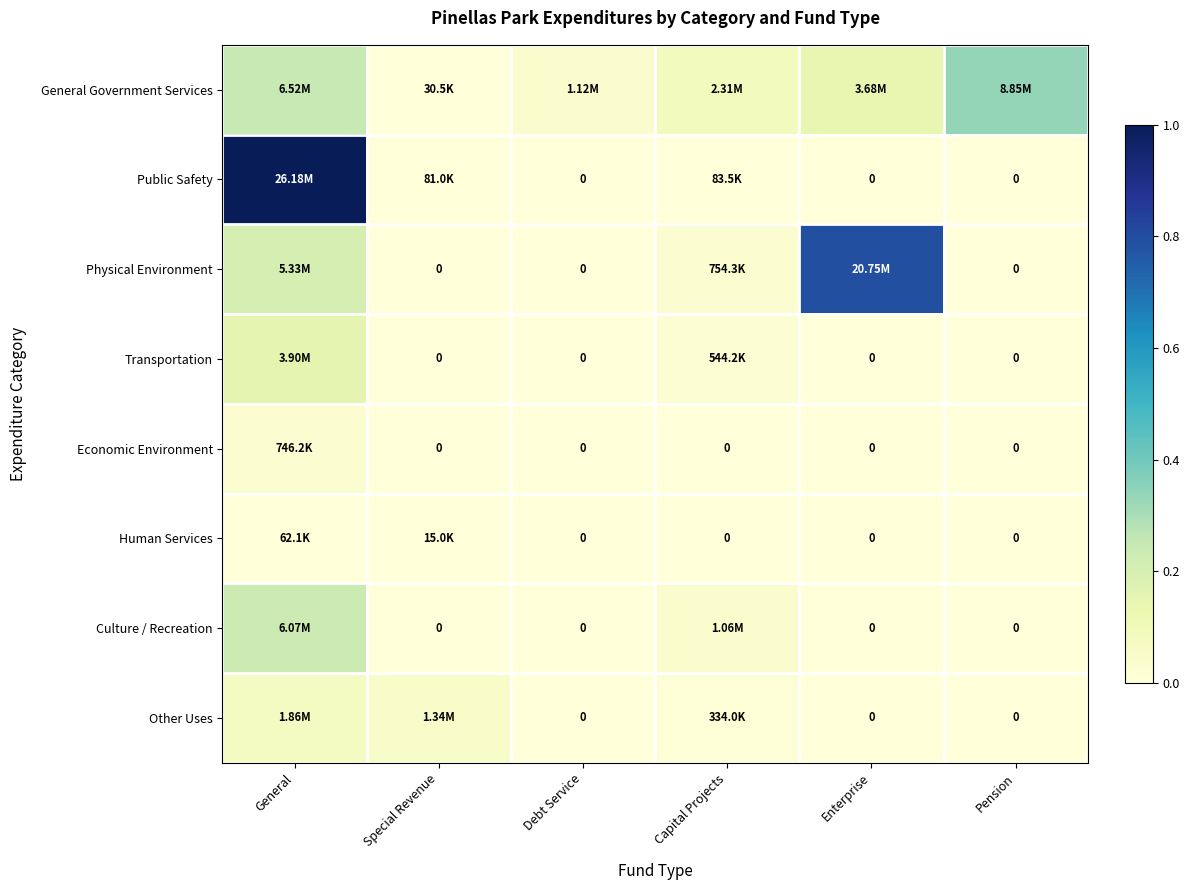

True or false: Culture / Recreation has a value of 0.1 at Pension.

False